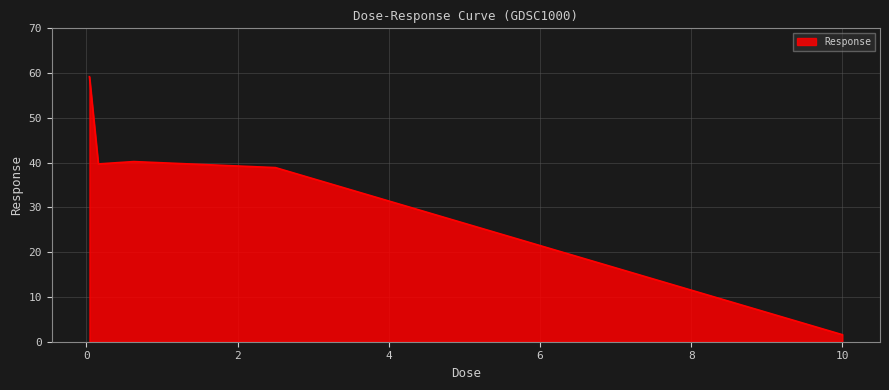

What is the difference between the second highest and second lowest values?

1.3